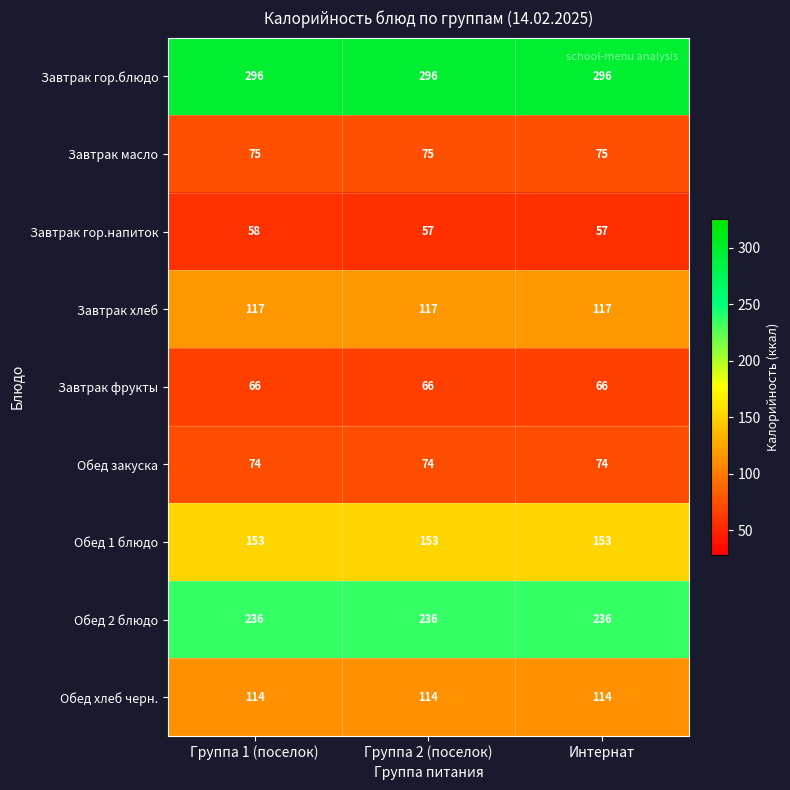

What is the maximum value shown in the chart?

296